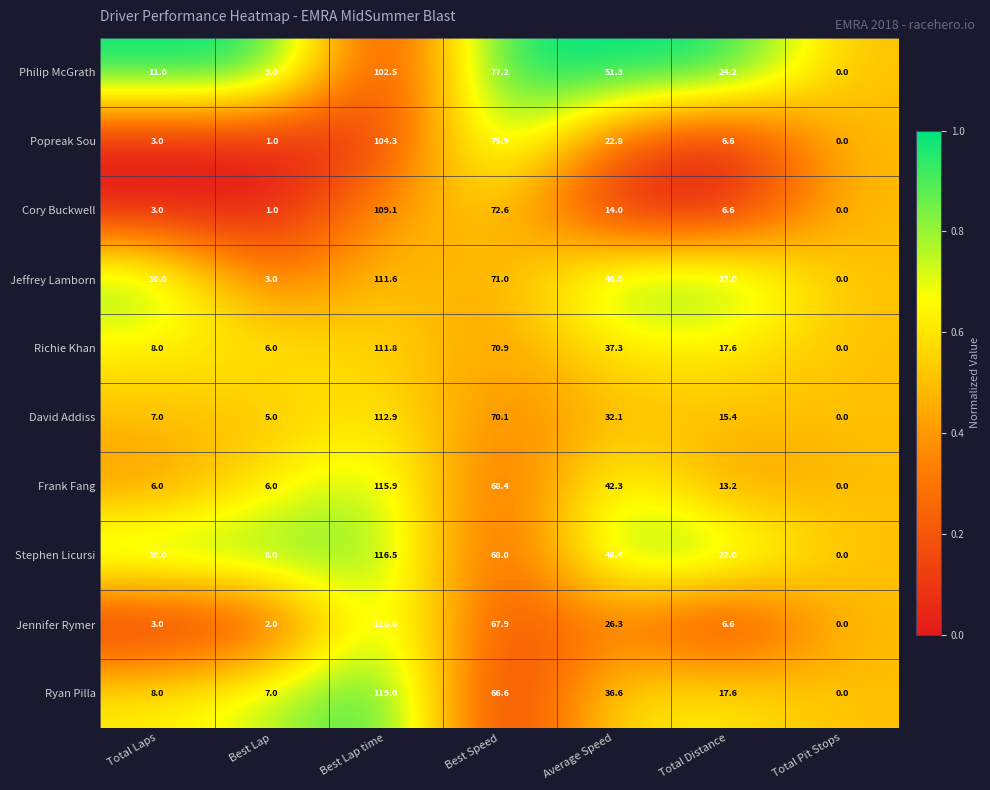

At which category is the sum across all series the highest?

Best Lap time